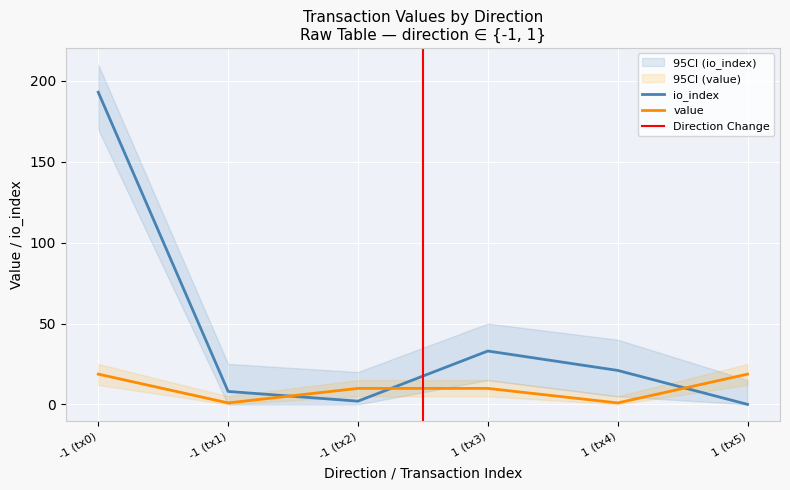

Where do io_index and value first cross each other?

-1 (tx1) and -1 (tx2)